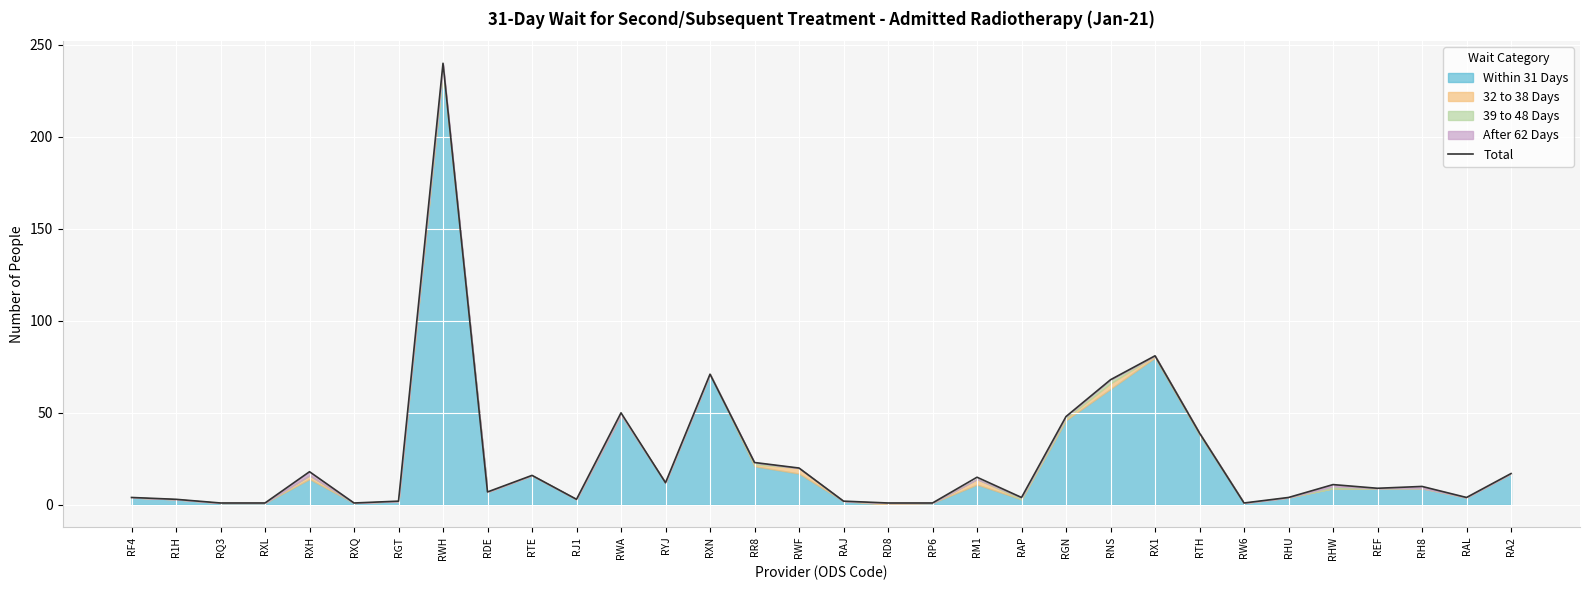

What is the difference between the values at RGT and RAP?

2